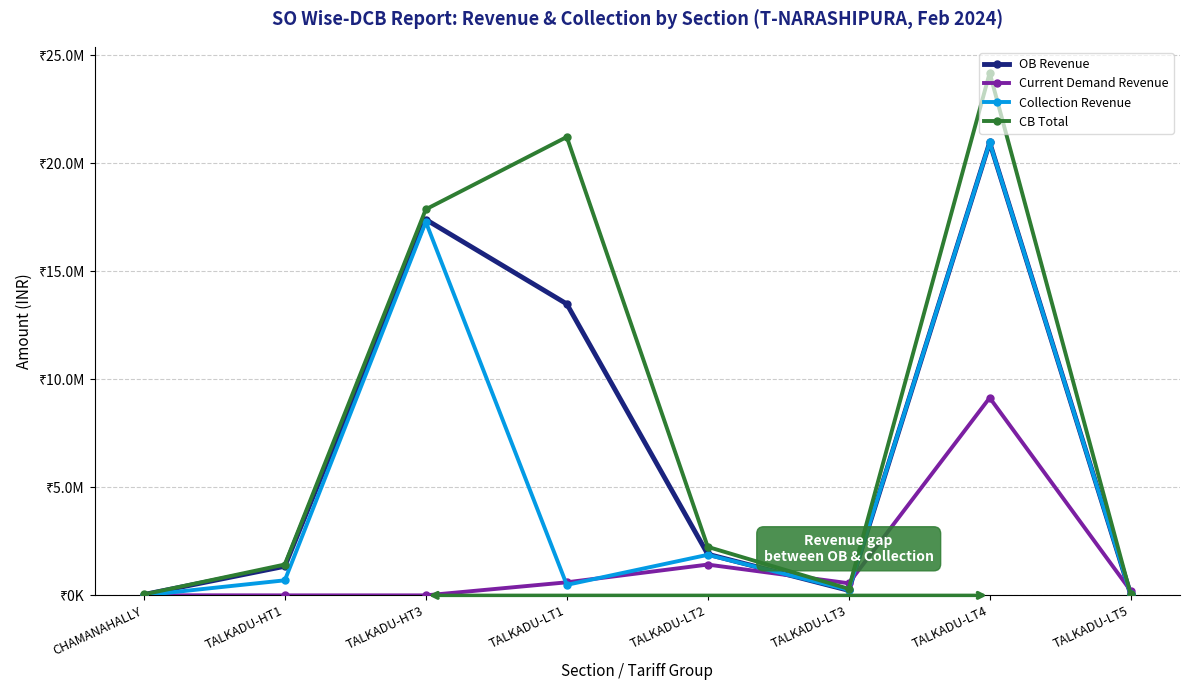

True or false: OB Revenue has more than 0 points higher than both neighbors.

True